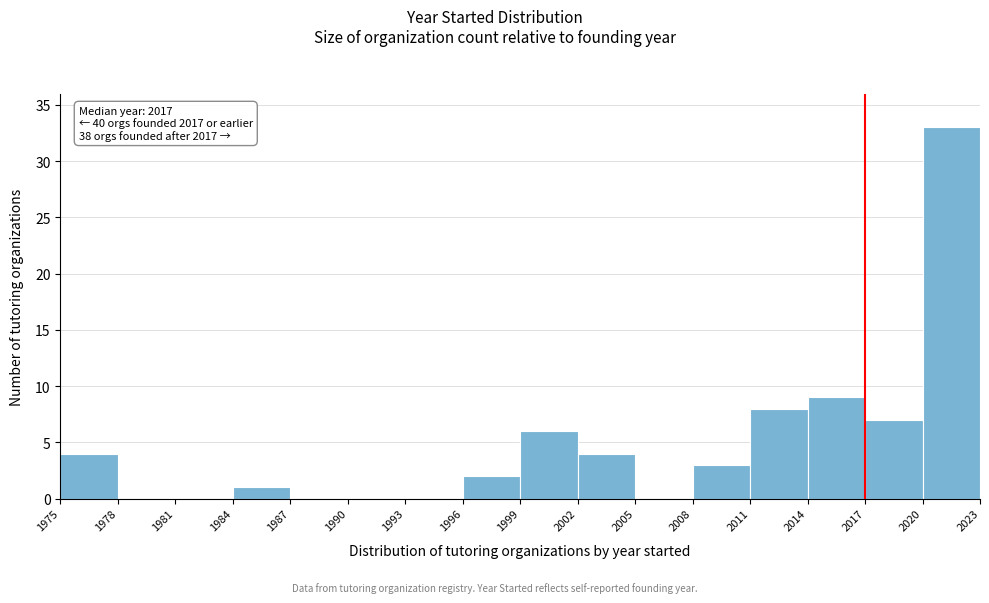

Over which range of the x-axis is the bar tallest?

2020 to 2023